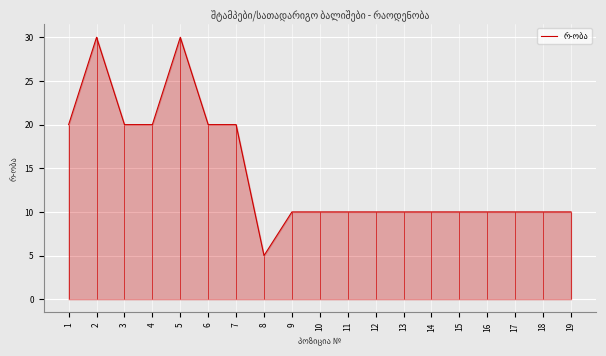

Which category has the highest value across all series?

2